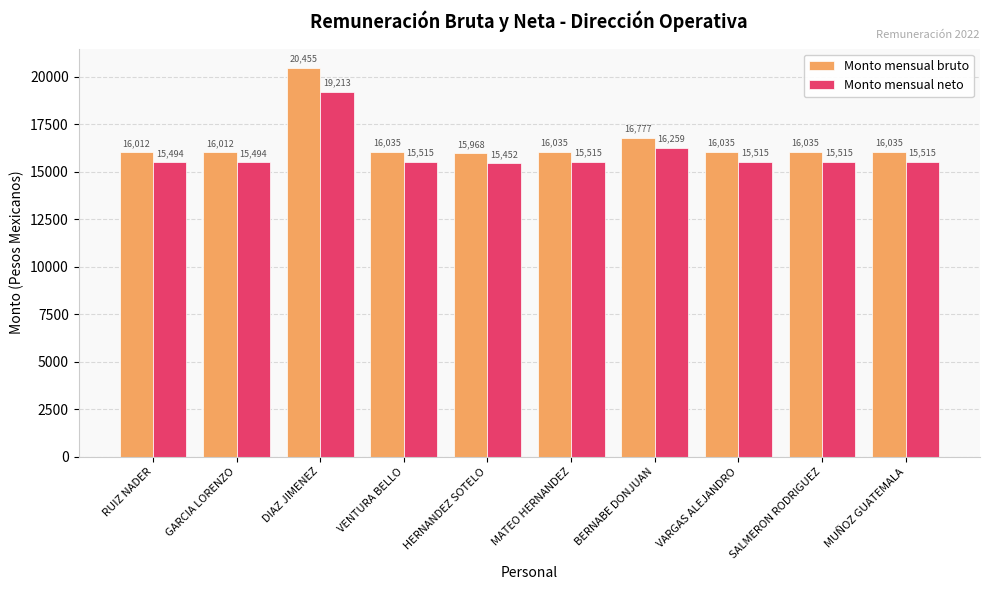

What is the average value of the Monto mensual neto series?

15949.0